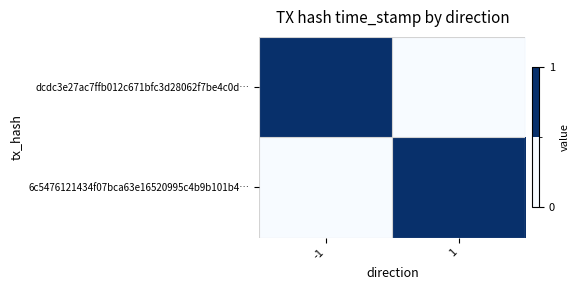

Which series has the largest total across all categories?

dcdc3e27ac7ffb012c671bfc3d28062f7be4c0d…